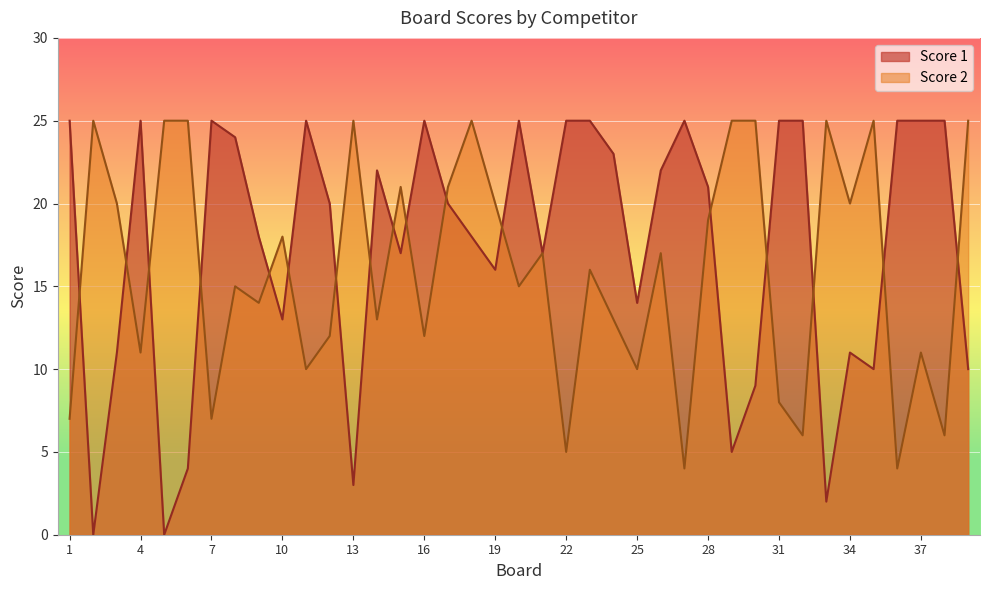

Reading left to right, transcribe all the data shown in this chart.

Score 1: 1=25	2=0	3=11	4=25	5=0	6=4	7=25	8=24	9=18	10=13	11=25	12=20	13=3	14=22	15=17	16=25	17=20	18=18	19=16	20=25	21=17	22=25	23=25	24=23	25=14	26=22	27=25	28=21	29=5	30=9	31=25	32=25	33=2	34=11	35=10	36=25	37=25	38=25	39=10
Score 2: 1=7	2=25	3=20	4=11	5=25	6=25	7=7	8=15	9=14	10=18	11=10	12=12	13=25	14=13	15=21	16=12	17=21	18=25	19=20	20=15	21=17	22=5	23=16	24=13	25=10	26=17	27=4	28=19	29=25	30=25	31=8	32=6	33=25	34=20	35=25	36=4	37=11	38=6	39=25